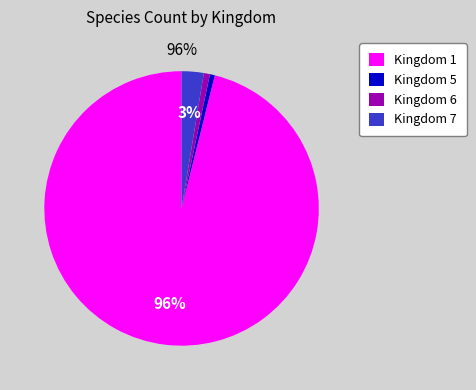

What percentage is the Kingdom 7 slice, to the nearest percent?

3%